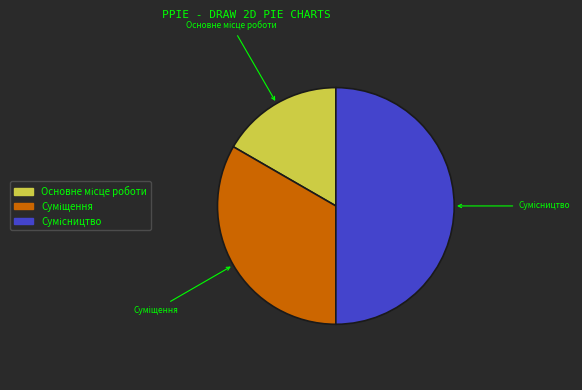

Is Суміщення the majority of the pie?

No